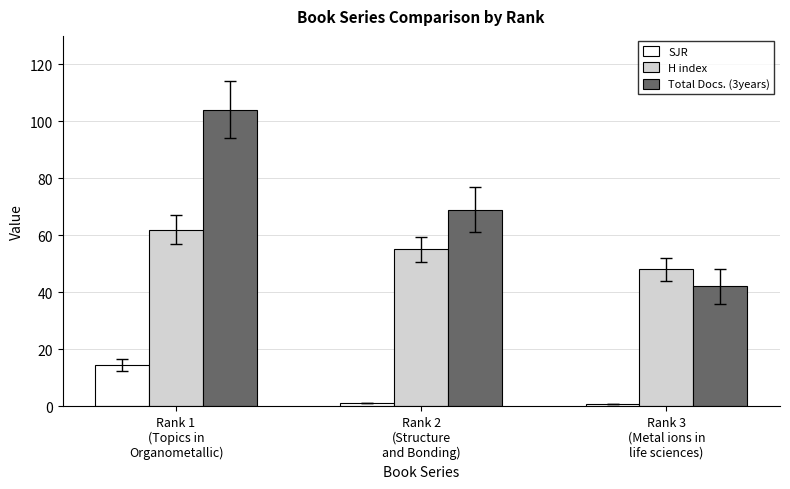

What is the difference between the highest and lowest values at Rank 3
(Metal ions in
life sciences)?

47.2